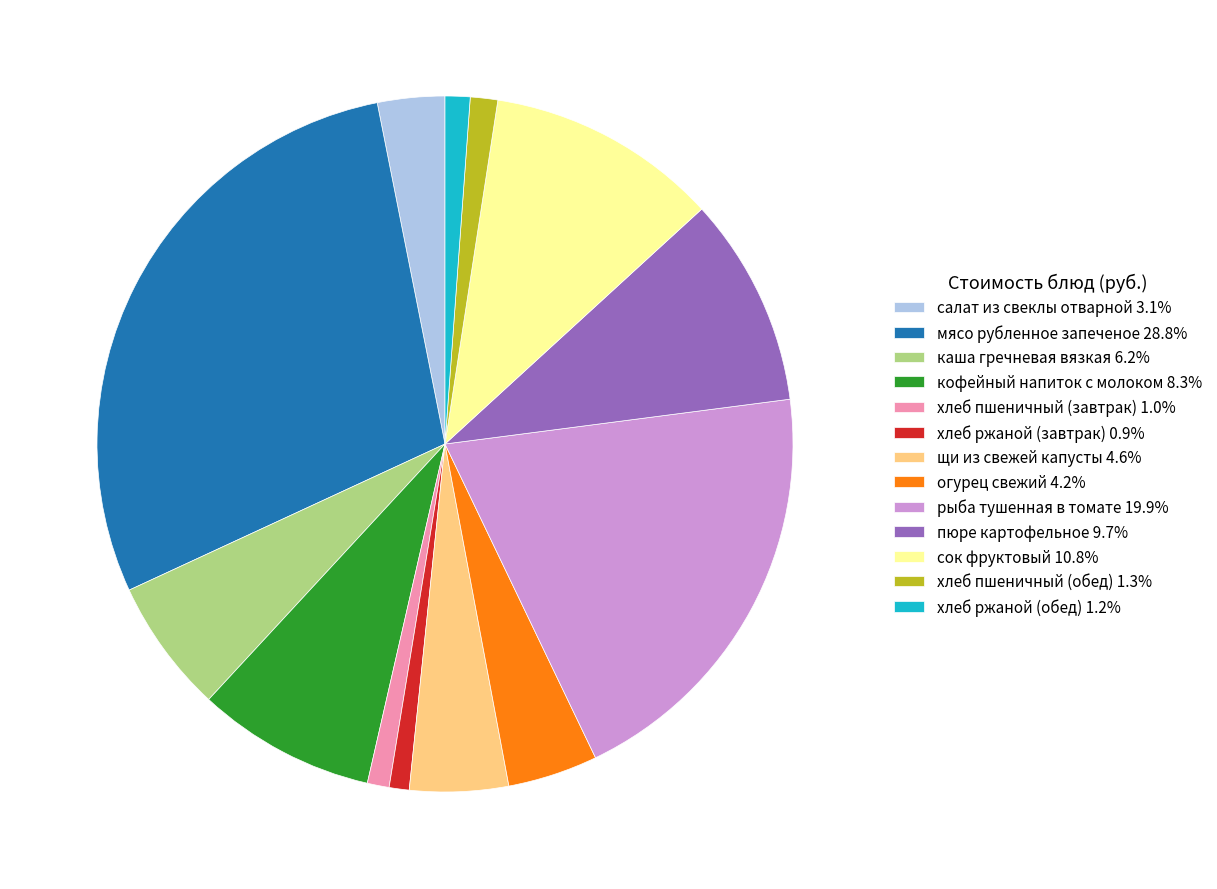

Approximately how many times larger is the value at пюре картофельное 9.7% compared to хлеб ржаной (обед) 1.2%?

8.4